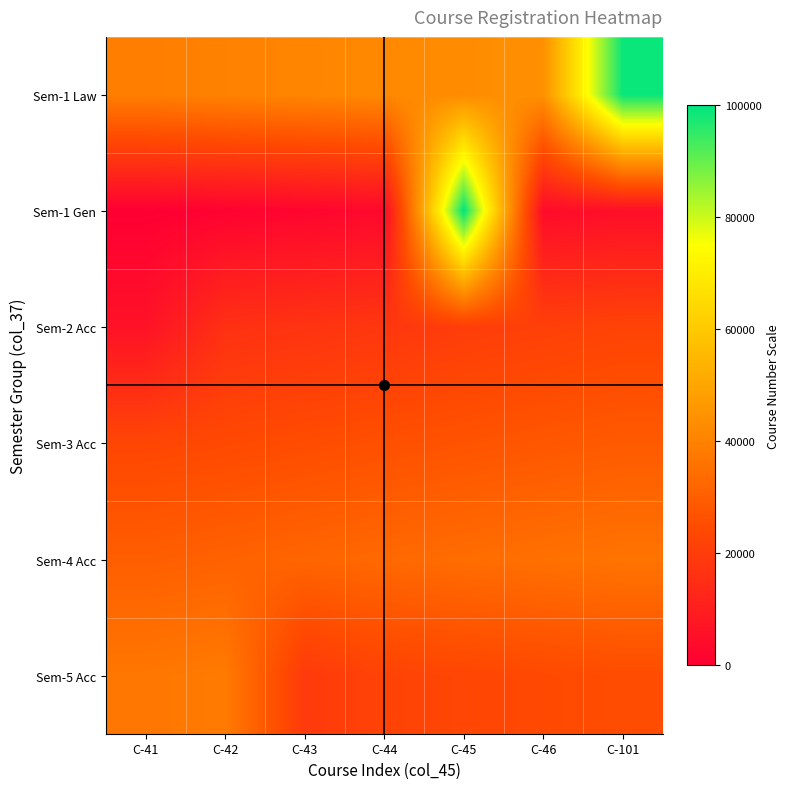

At how many categories does at least one series exceed 80036?

2